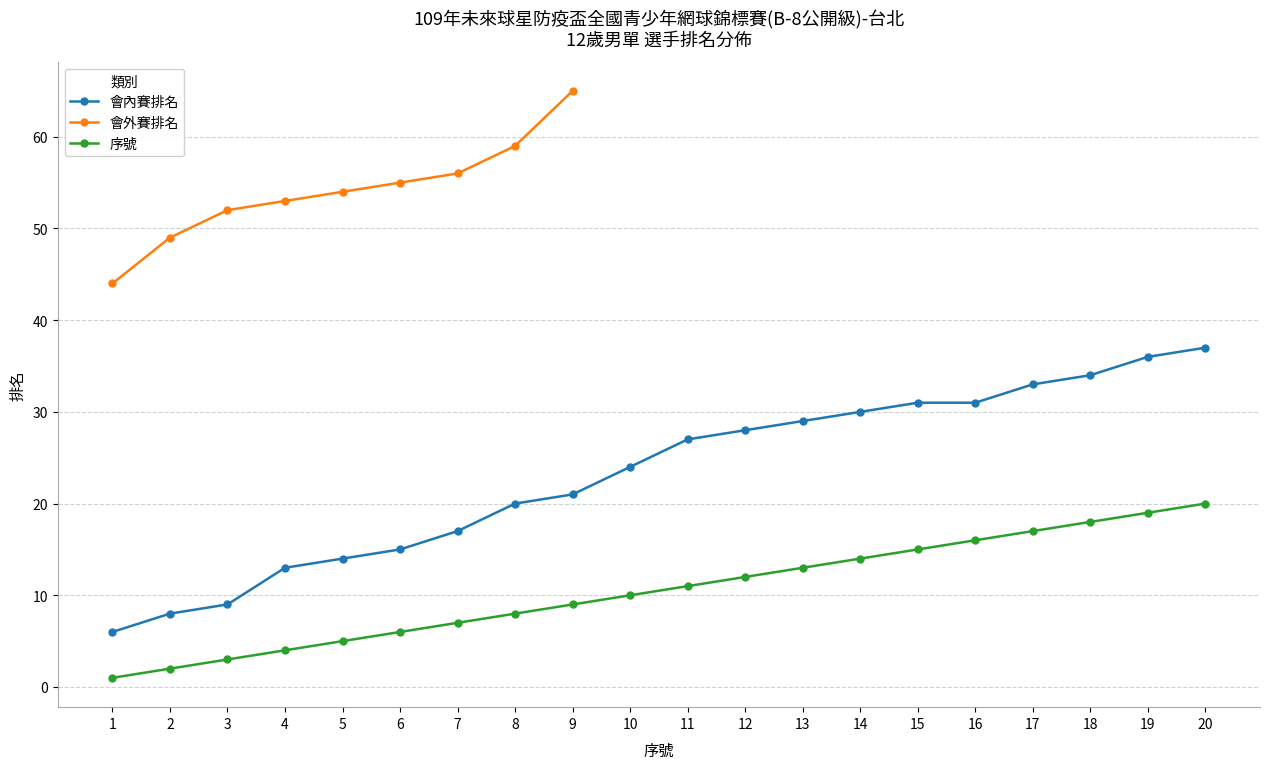

Does the chart display data point markers on the line(s)?

Yes